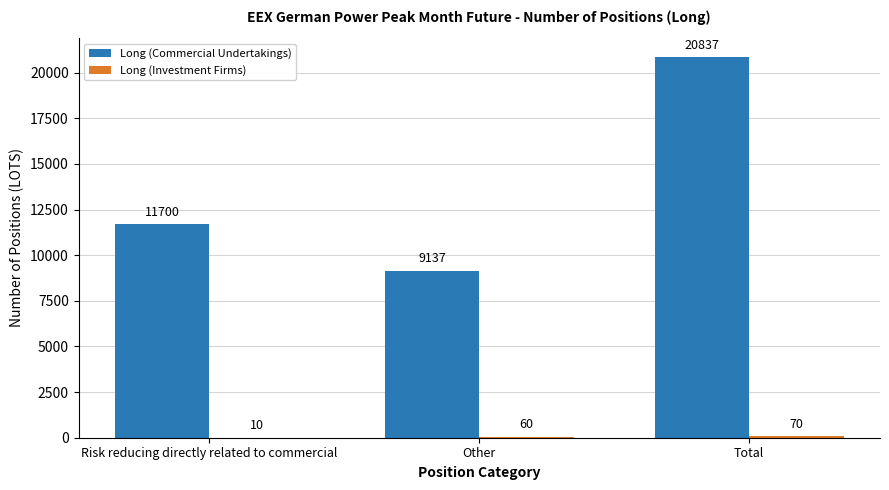

At which label does Long (Commercial Undertakings) reach its peak?

Total